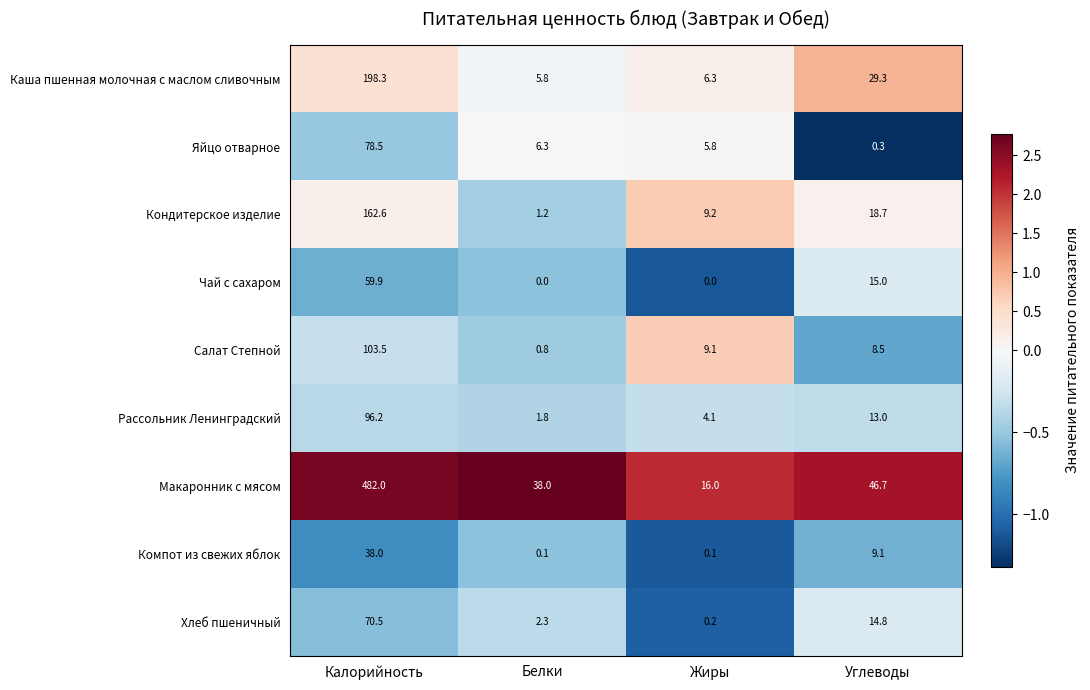

At which category is the sum across all series the highest?

Калорийность